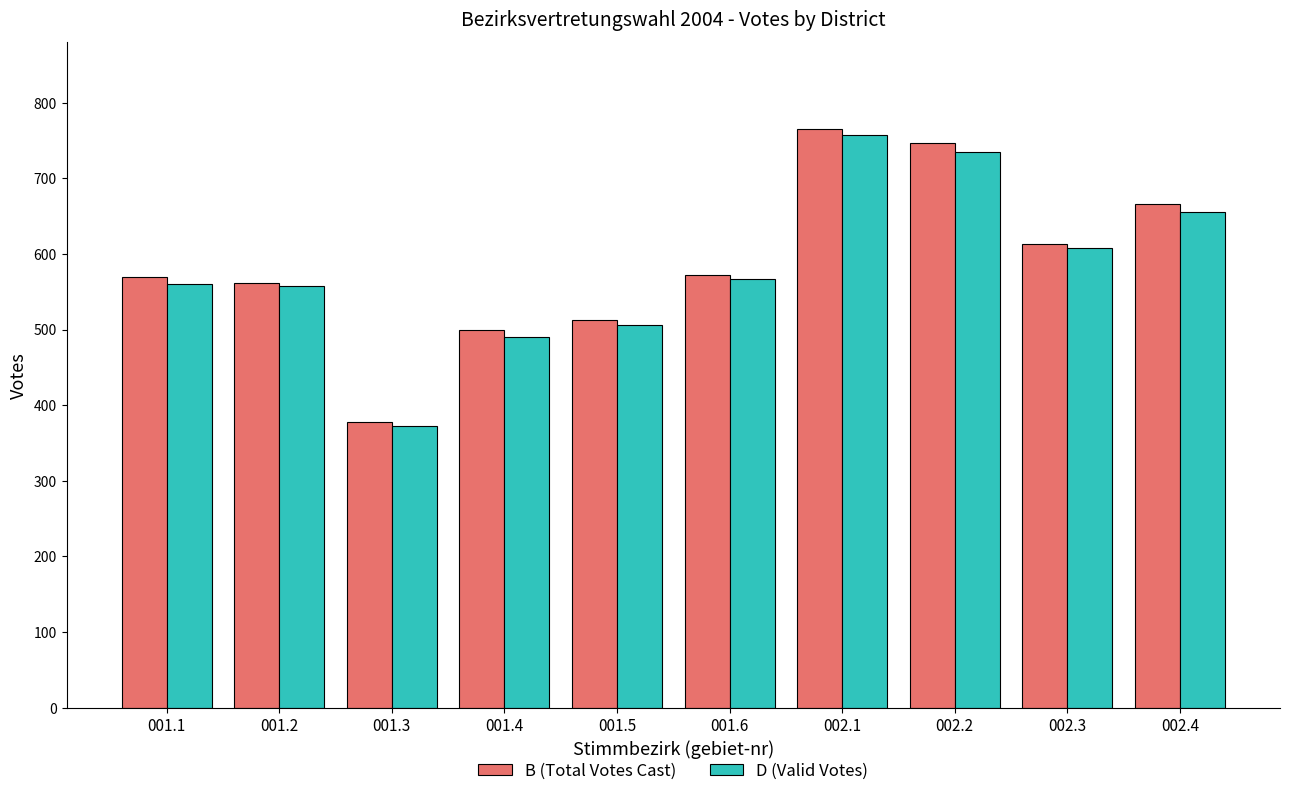

How many bars are there in total?

20